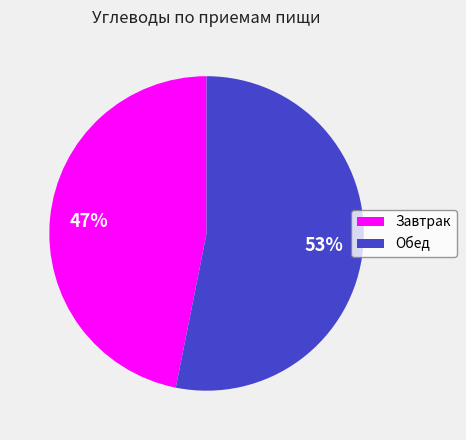

What is the ratio of the value at Обед to the value at Завтрак?

1.1